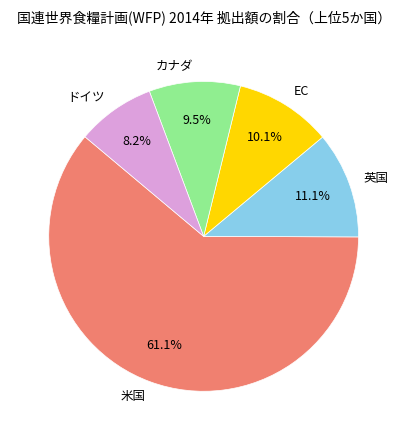

Is it true that ドイツ is 8% of the pie?

True